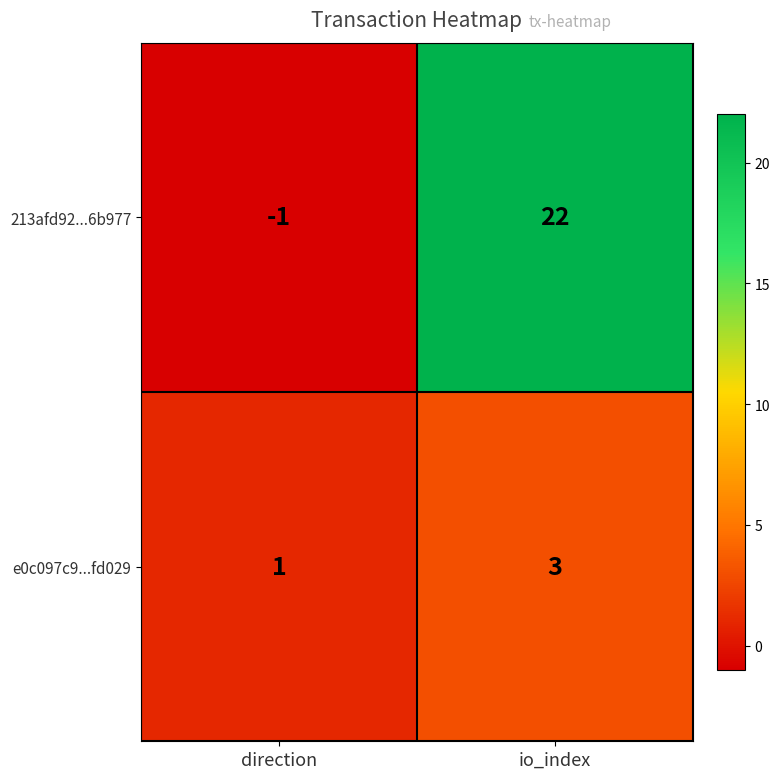

Rank the series by their maximum value, from highest to lowest.

213afd92...6b977, e0c097c9...fd029